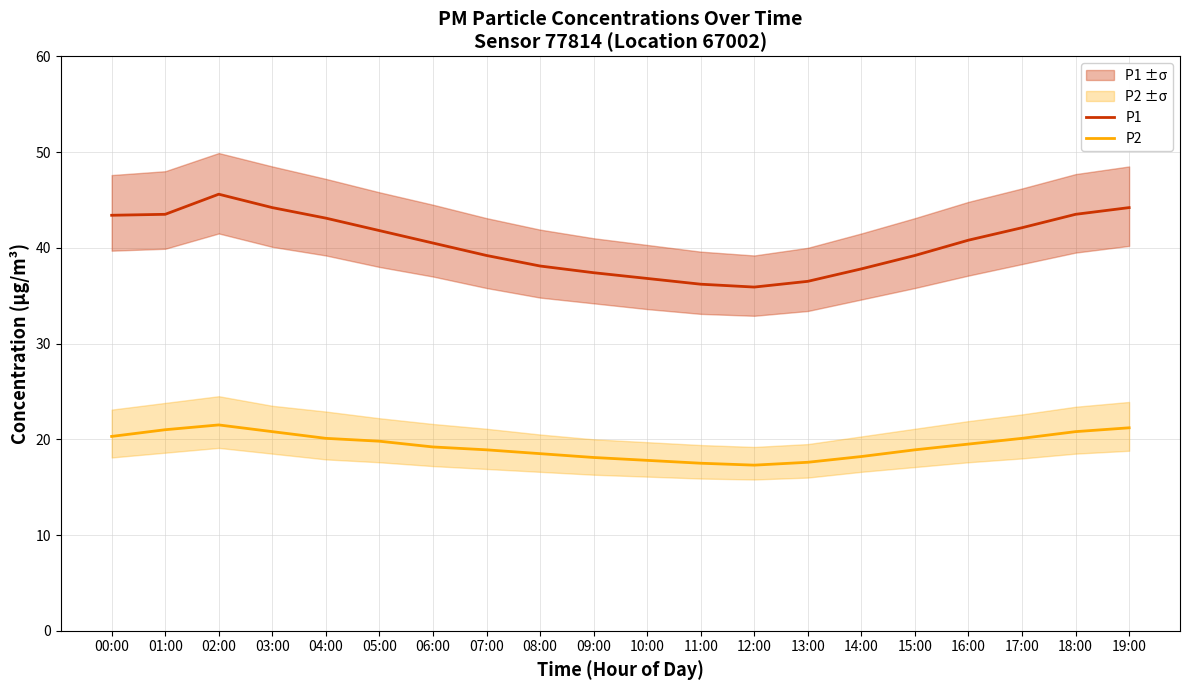

The P2 series shows 20.8 at 03:00. True or false?

True